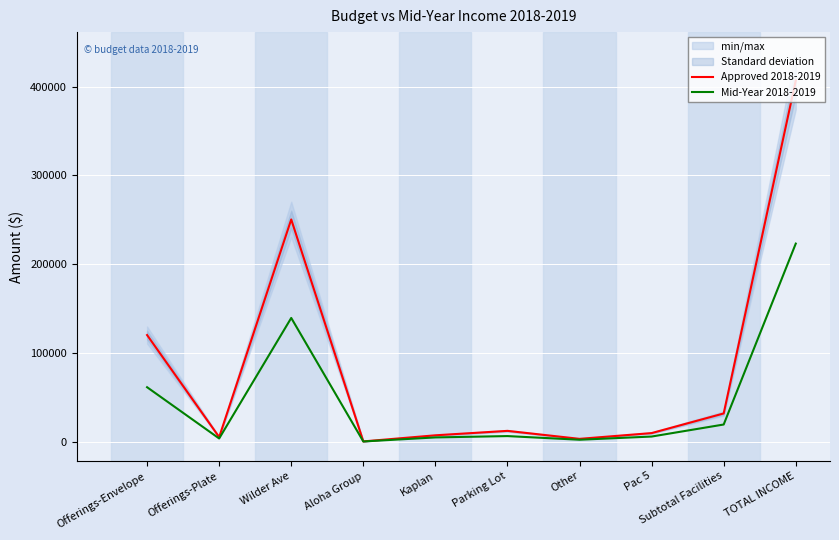

What is the total value across all series at Wilder Ave?

389524